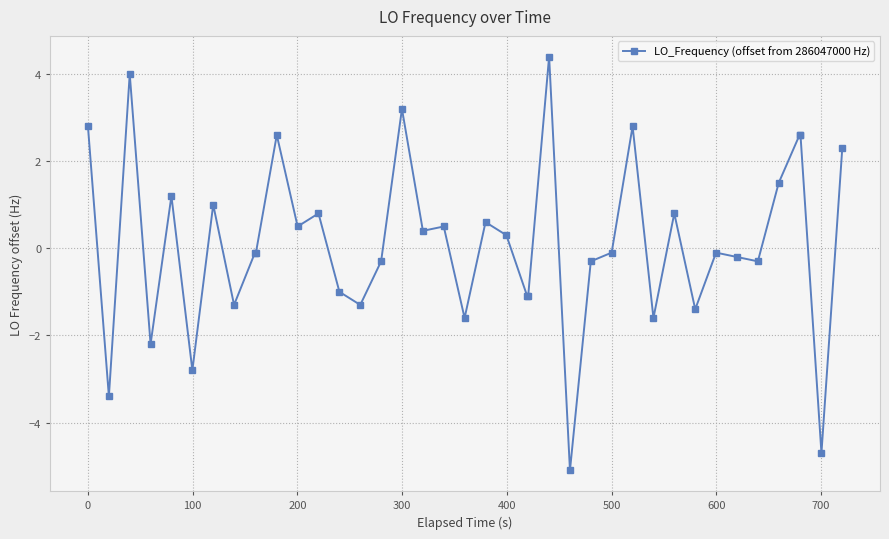

What is the smallest value displayed?

-5.1